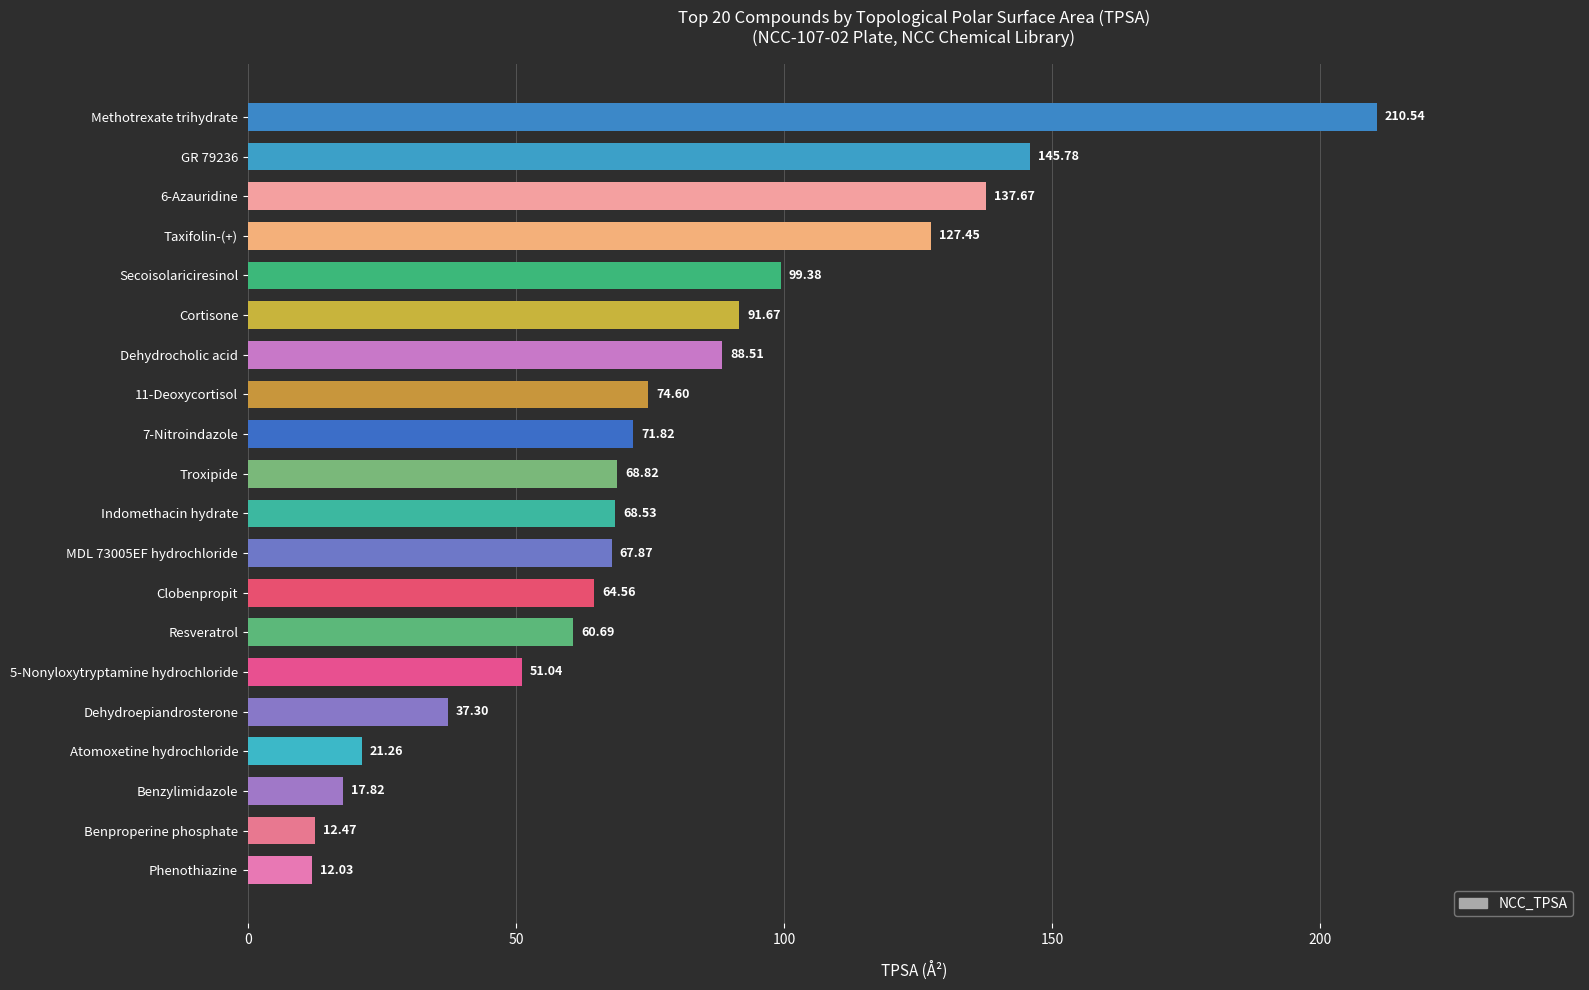

Which has a higher value, Resveratrol or Phenothiazine?

Resveratrol